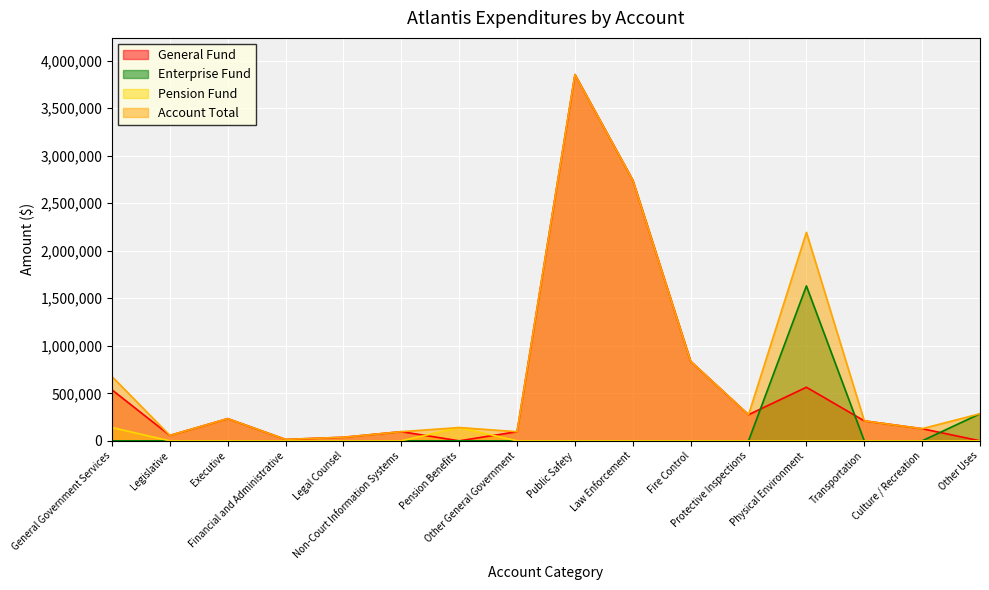

Reading left to right, transcribe all the data shown in this chart.

General Fund: 536393	57000	233954	15000	37708	96541	0	96190	3853355	2742046	836449	274860	563760	210251	127810	0
Enterprise Fund: 0	0	0	0	0	0	0	0	0	0	0	0	1629685	0	0	285000
Pension Fund: 139684	0	0	0	0	0	139684	0	0	0	0	0	0	0	0	0
Account Total: 676077	57000	233954	15000	37708	96541	139684	96190	3853355	2742046	836449	274860	2193445	210251	127810	285000